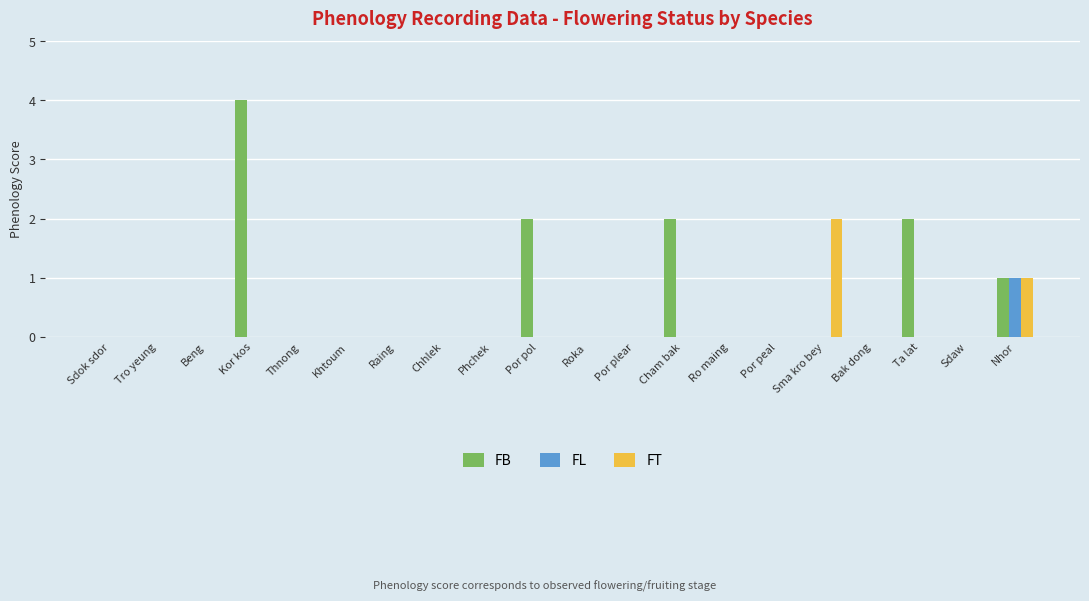

True or false: FT has a value of 1 at Nhor.

True